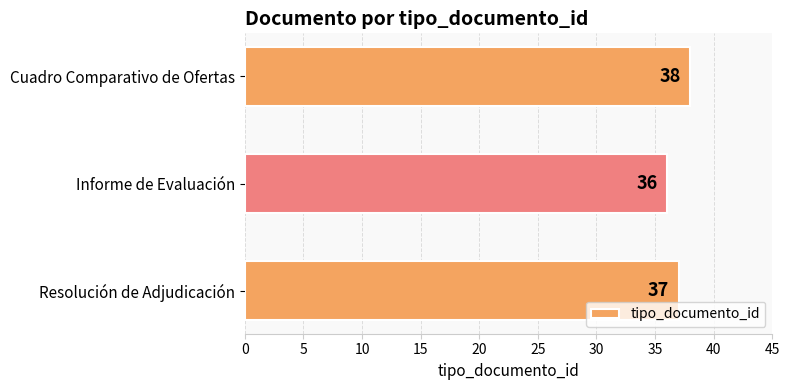

Reading top to bottom, transcribe all the data shown in this chart.

Cuadro Comparativo de Ofertas=38	Informe de Evaluación=36	Resolución de Adjudicación=37